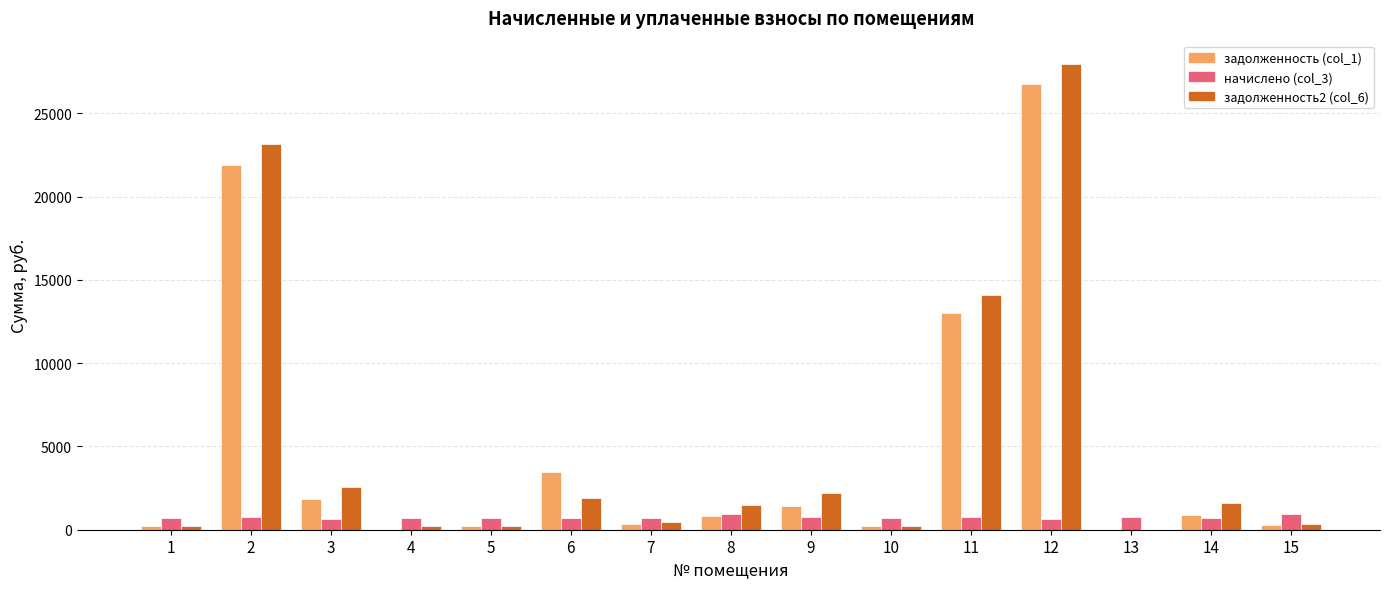

At which category is the sum across all series the highest?

12